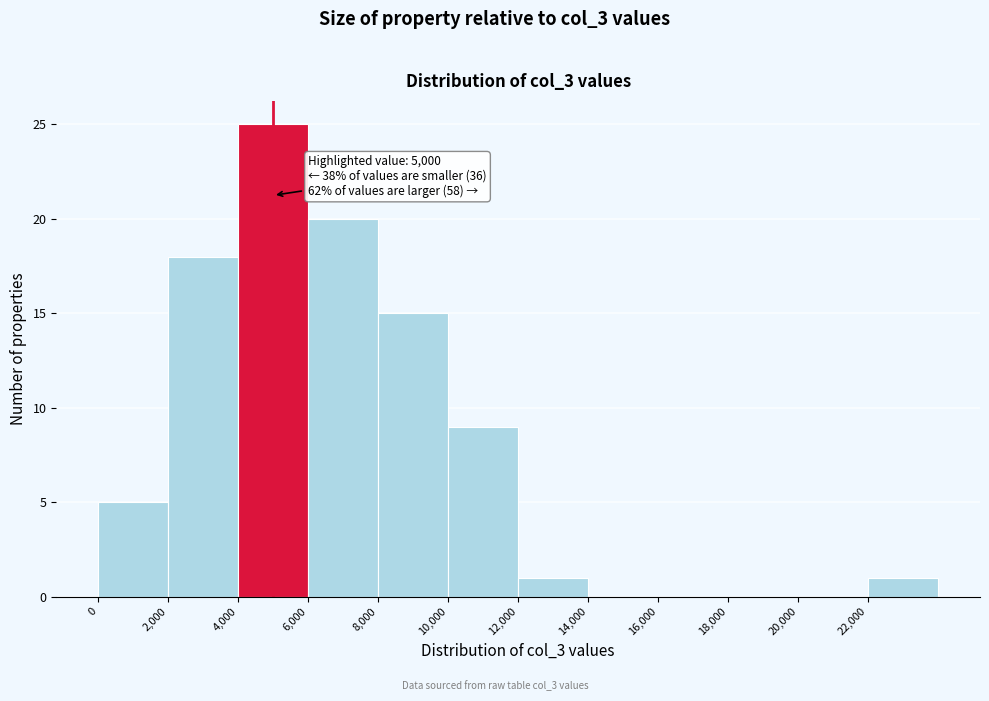

Over which range of the x-axis is the bar tallest?

4000 to 6000